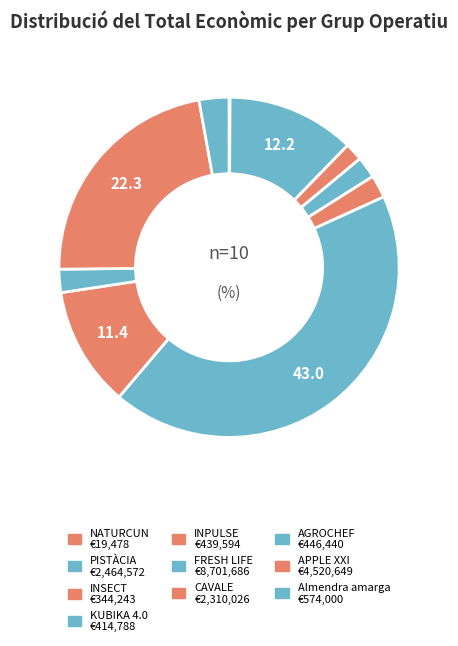

What is the change in value from KUBIKA 4.0 to Almendra amarga?

+159212